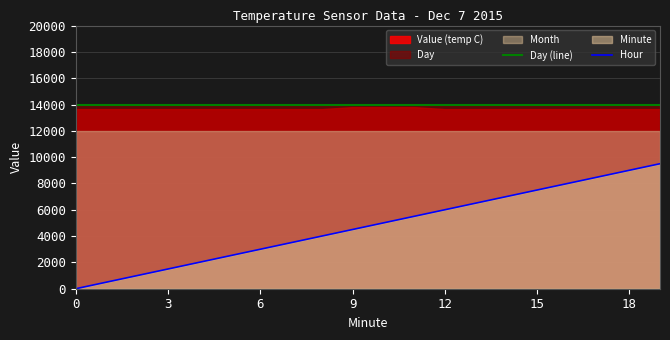

Which series has the widest spread of values?

Hour